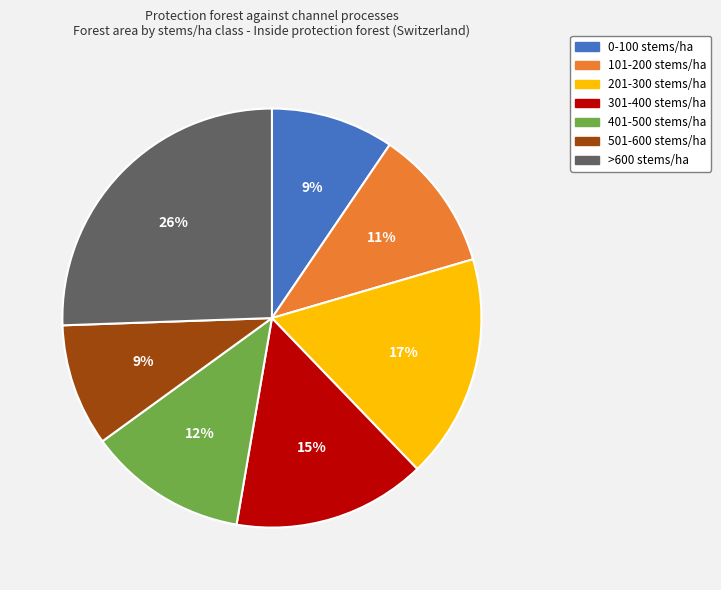

Is it true that >600 stems/ha is 26% of the pie?

True